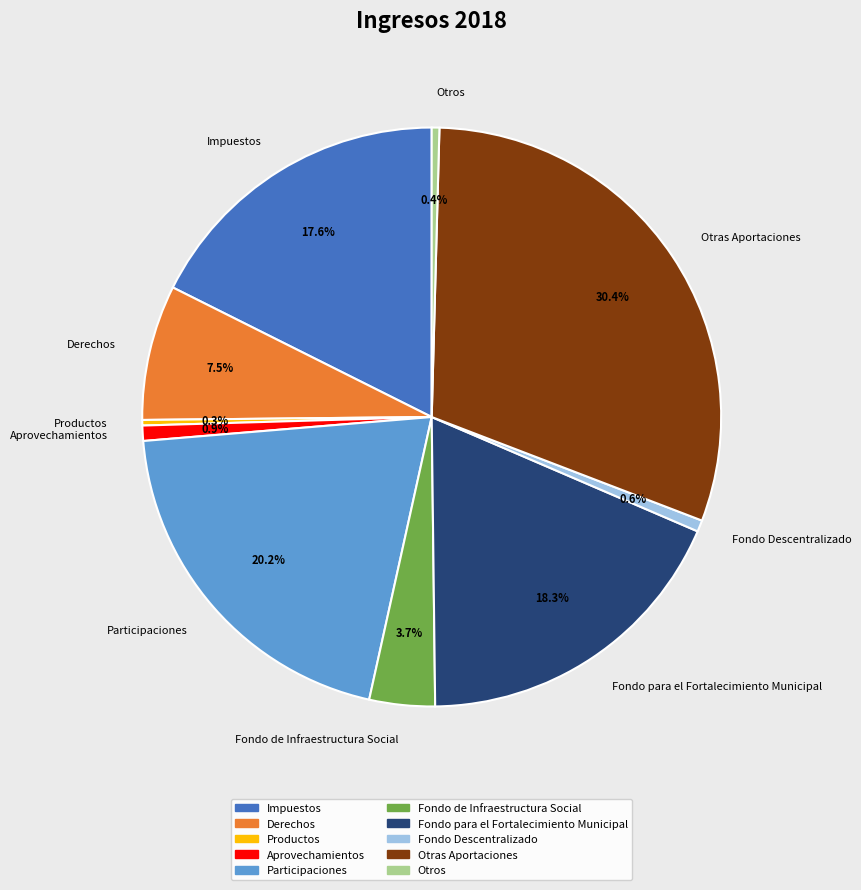

Between Derechos and Otros, which is larger?

Derechos